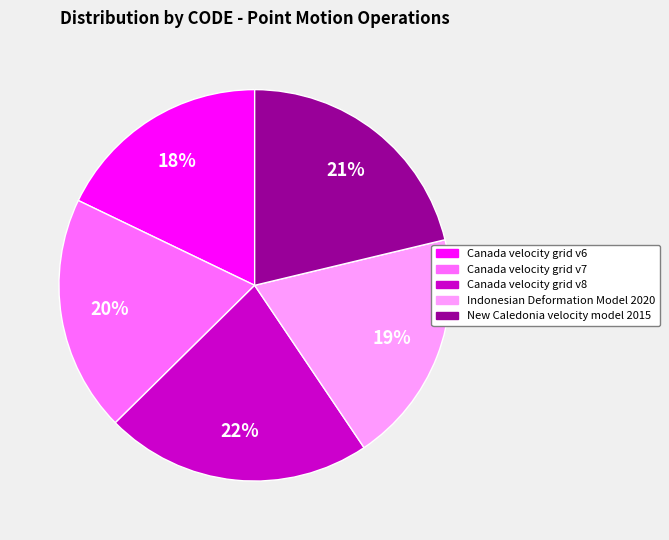

What is the smallest slice in the pie chart?

Canada velocity grid v6